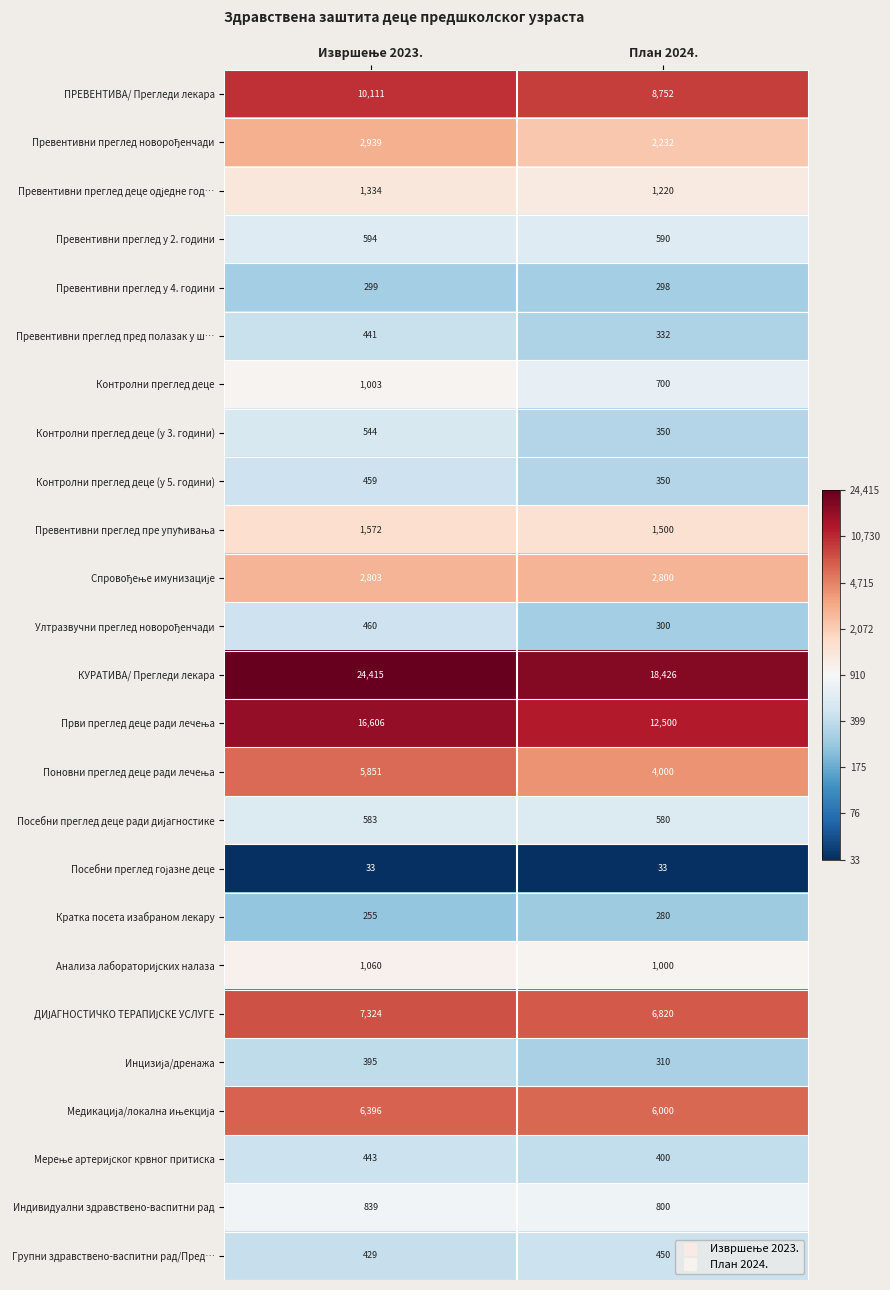

True or false: Контролни преглед деце (у 5. години) has a value of 350 at План 2024..

True